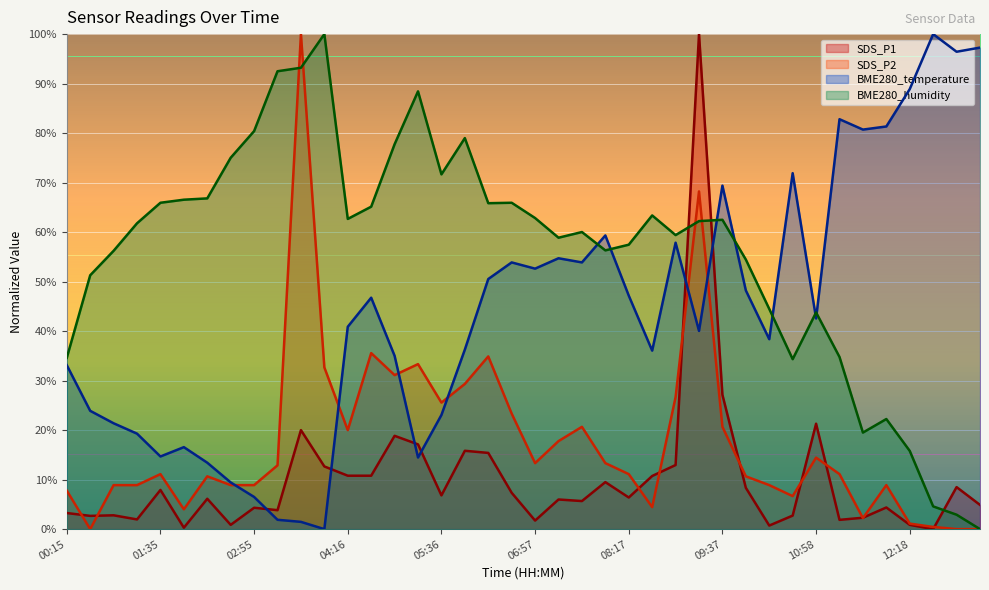

What is the sum of all BME280_temperature values?

1762.1